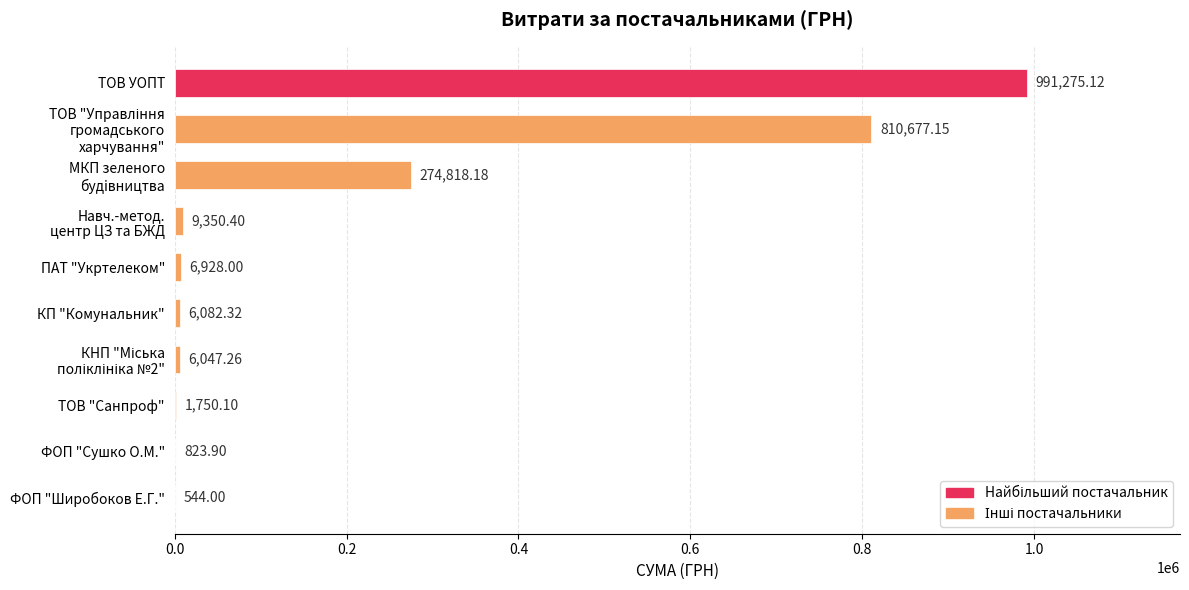

How many series are shown in this chart?

1